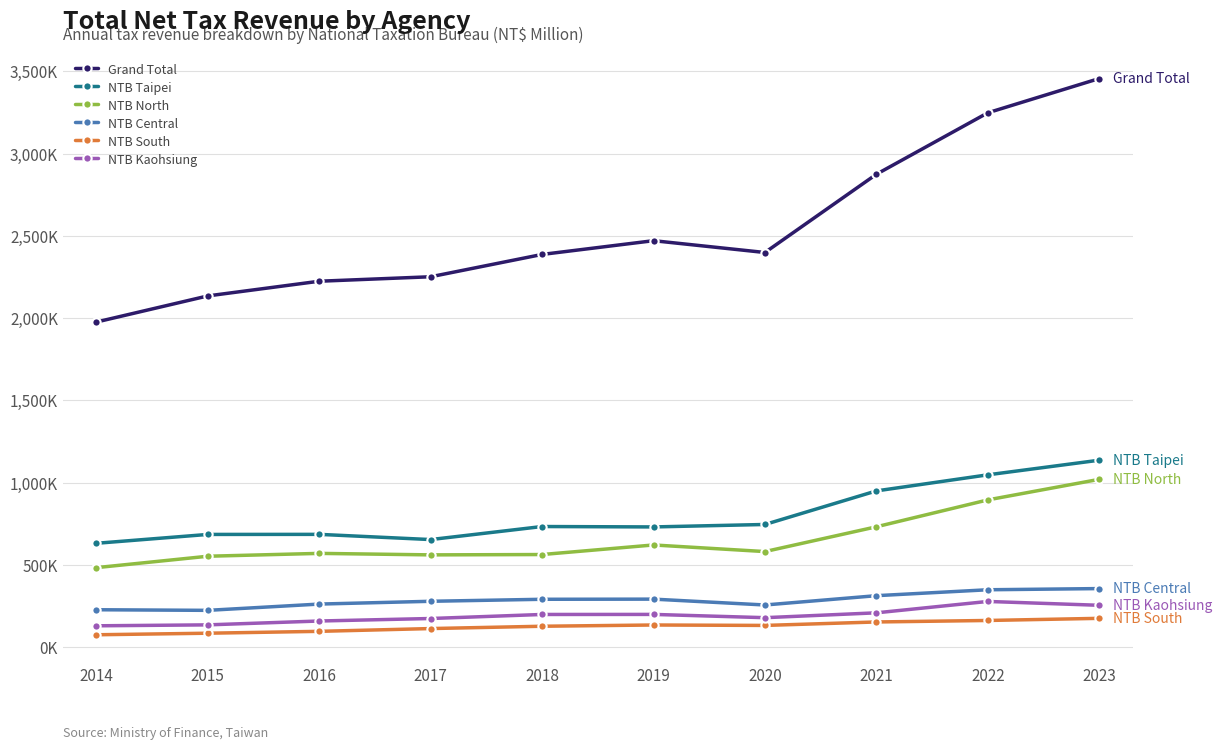

What is the spread (max minus min) of values at 2019?

2336017